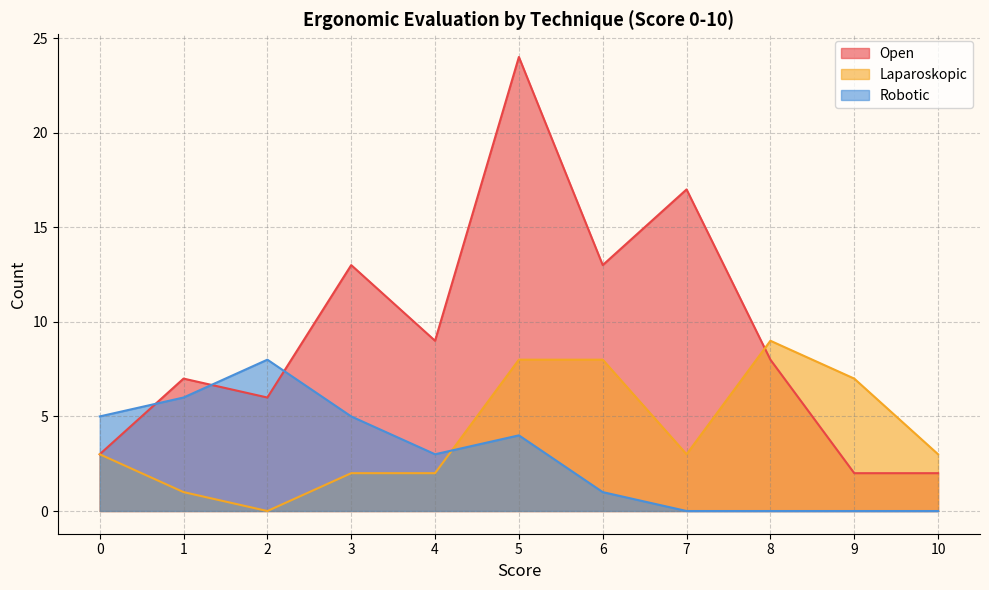

How many values in the Robotic series exceed 3?

5